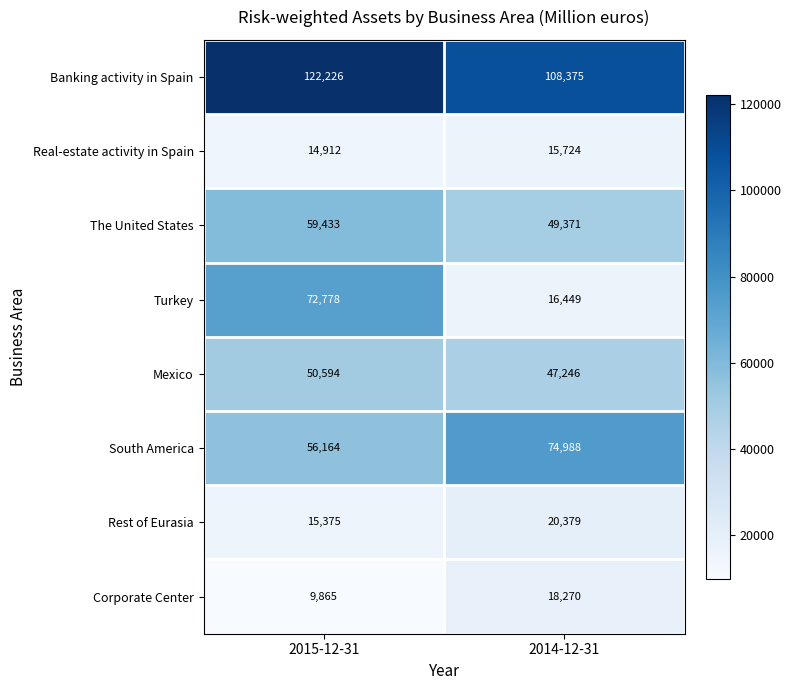

What is the difference between the Turkey values at 2015-12-31 and 2014-12-31?

56329